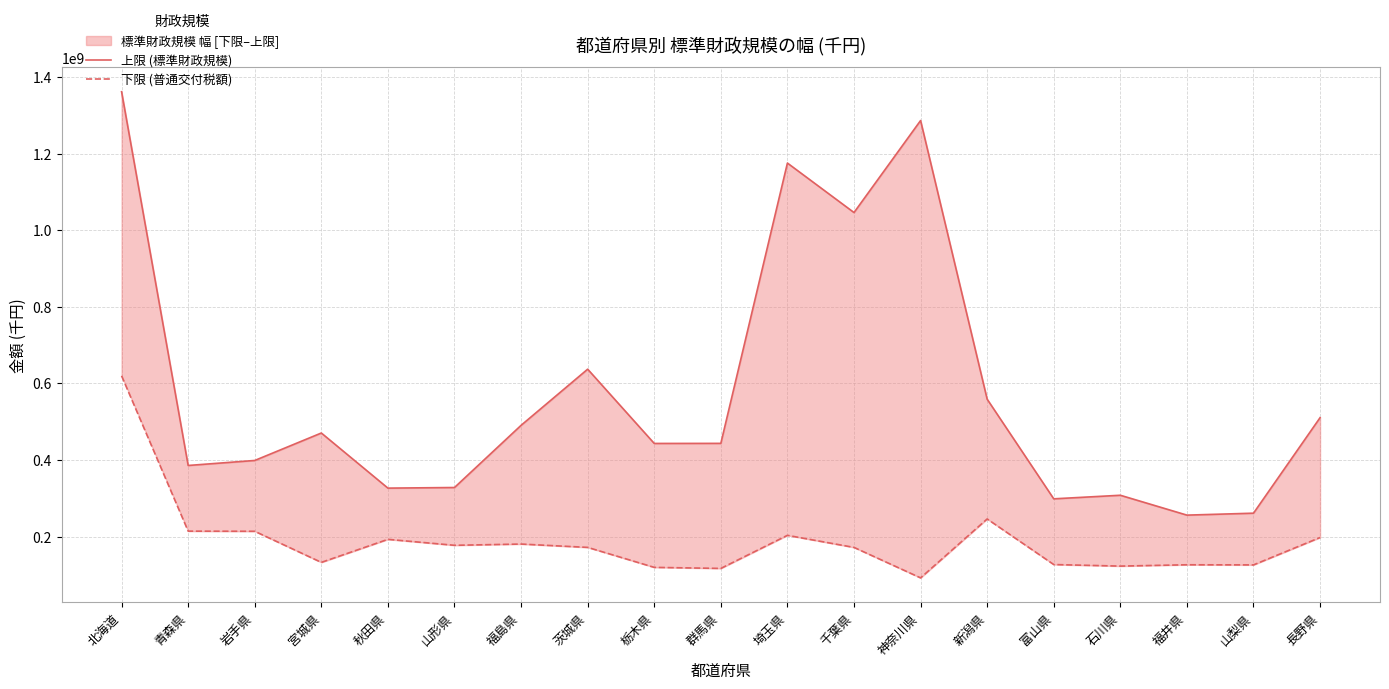

Where is the first local maximum for 下限 (普通交付税額)?

秋田県